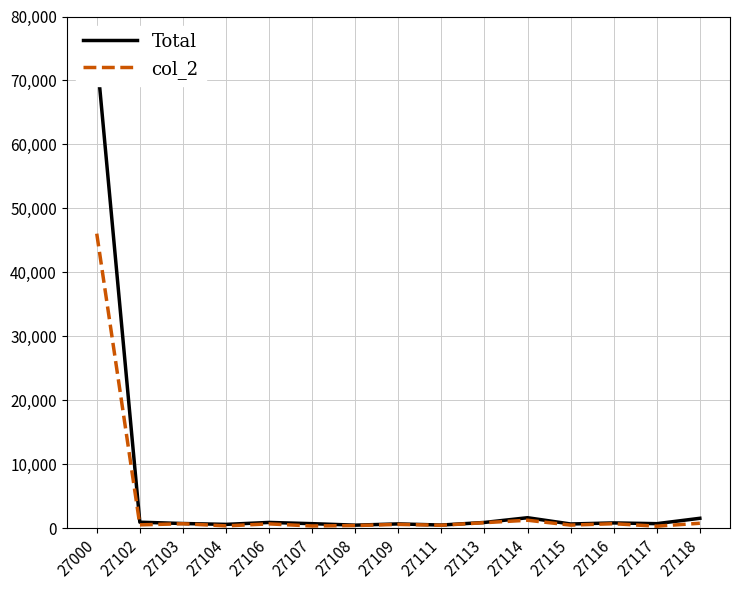

Rank the series by their maximum value, from highest to lowest.

Total, col_2